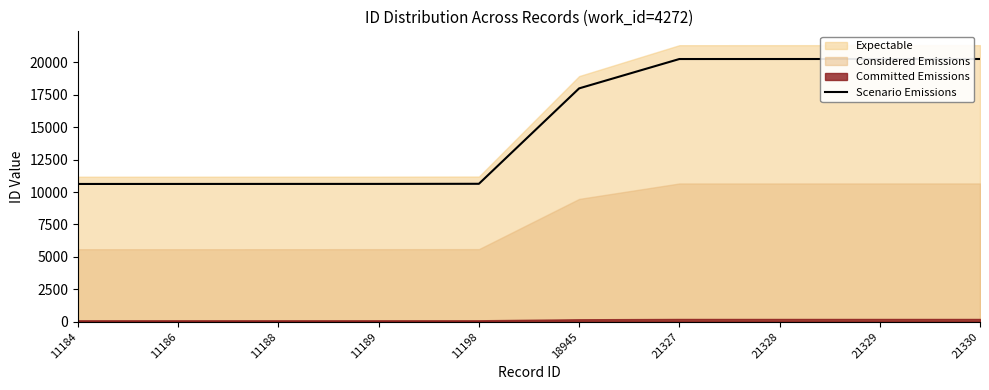

What is the change in value from 11198 to 21327?

+9622.5